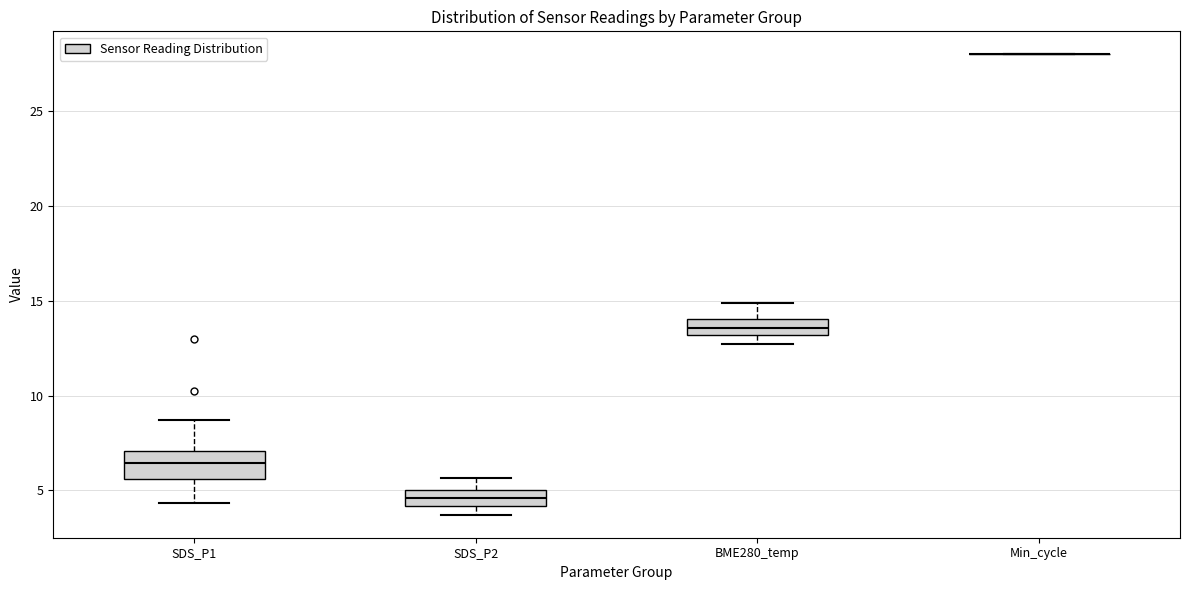

Where does the lower whisker of the box for BME280_temp end on the y-axis? The values are not printed on the chart, so give them approximately, as read against the axis.

12.5